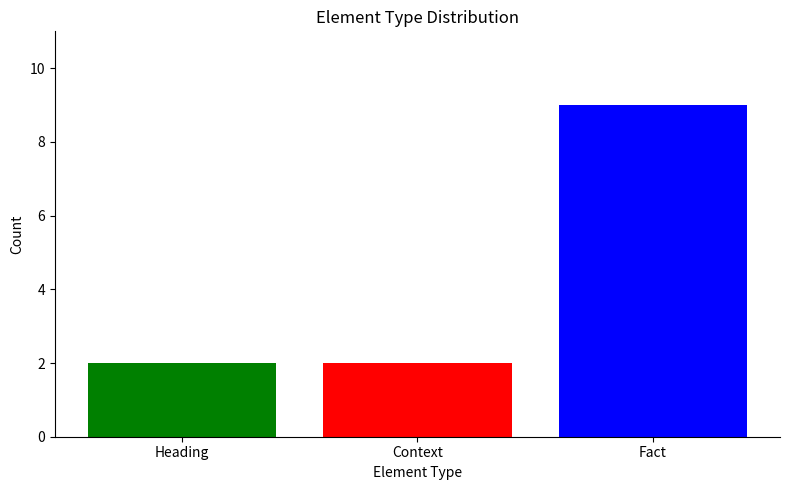

How many categories are shown in the chart?

1